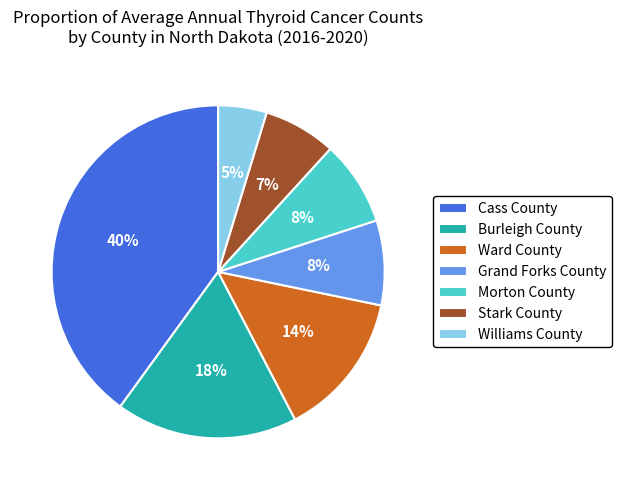

The Burleigh County slice represents 18% of the pie. True or false?

True